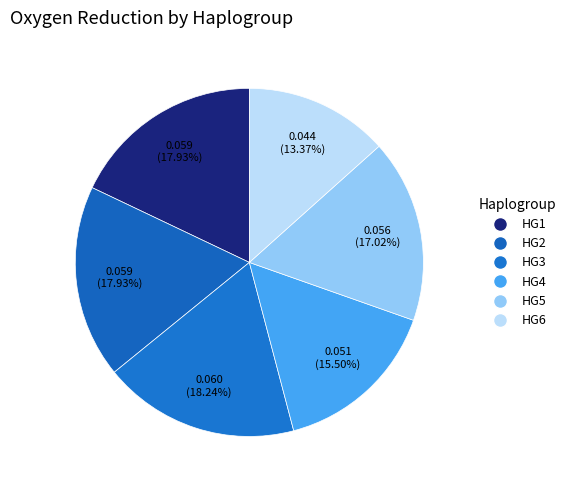

Is it true that HG4 is 16% of the pie?

True